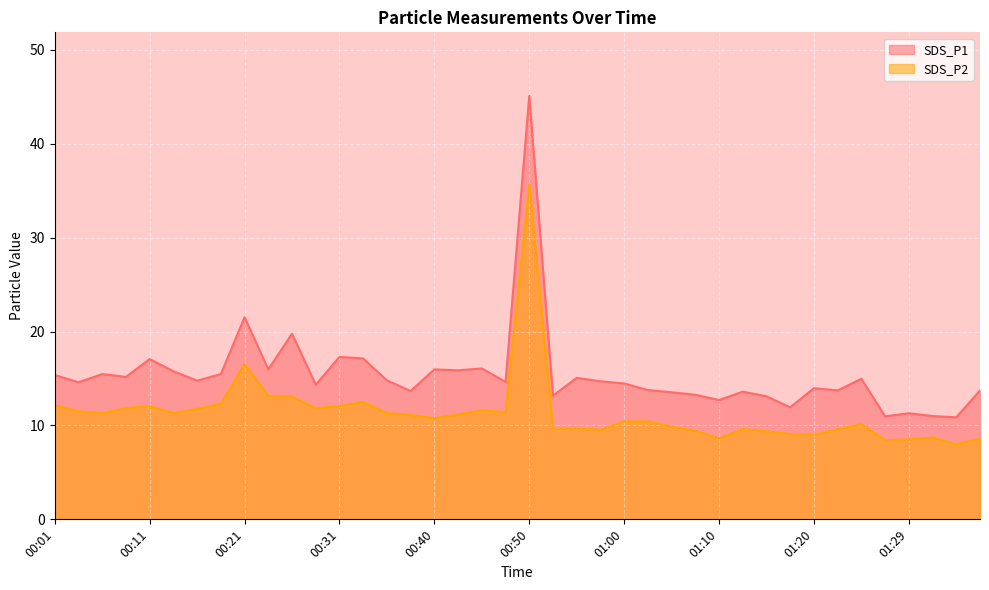

At which label is SDS_P1 closest to 27?

00:21